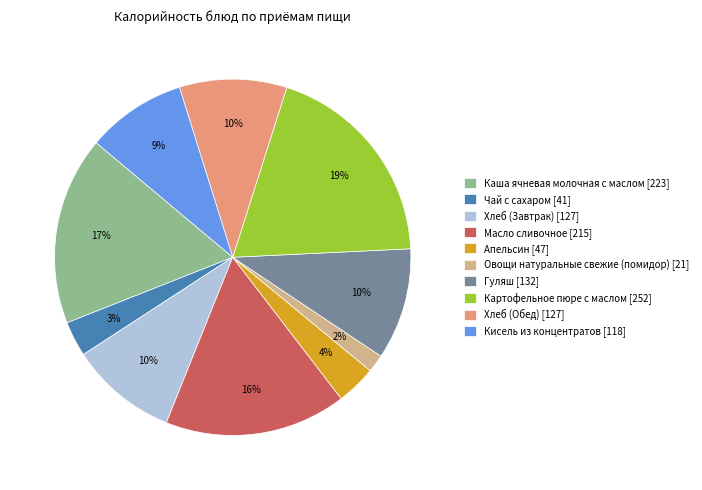

Do Хлеб (Обед) [127] and Масло сливочное [215] together represent more than half of the pie?

No